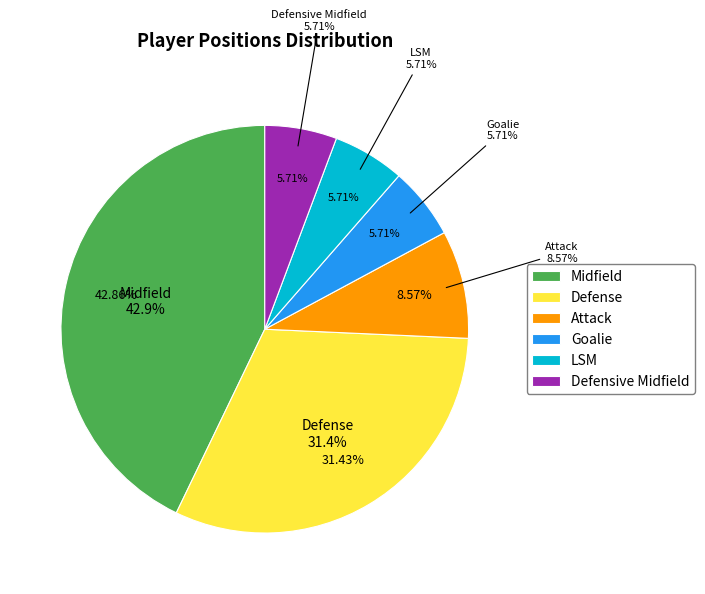

Is the sum of LSM and Defensive Midfield greater than half?

No